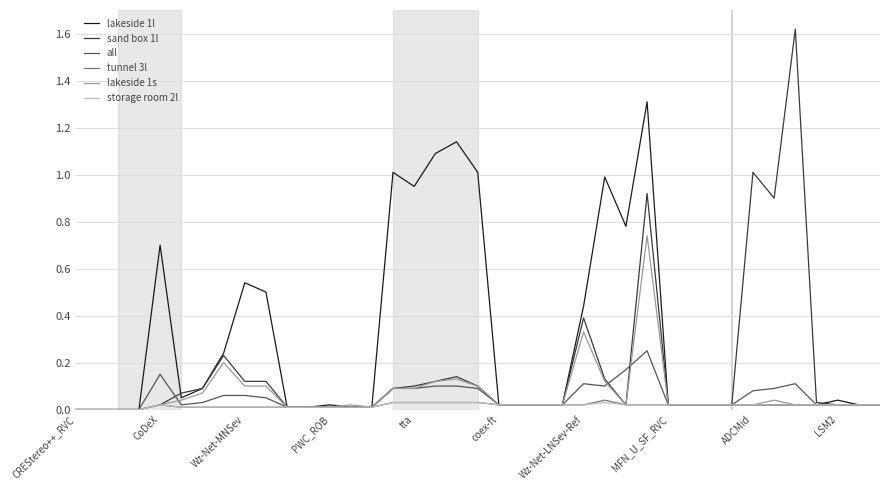

Which series has the widest spread of values?

sand box 1l